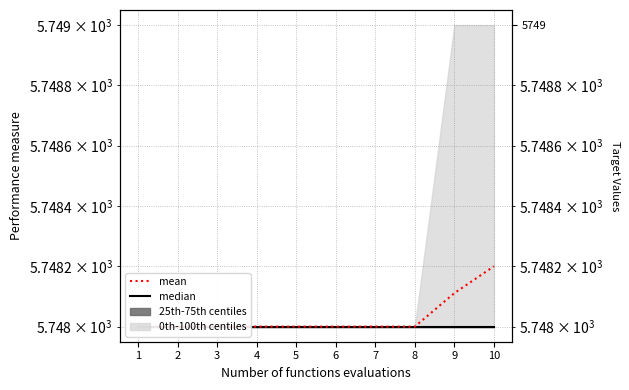

Is the value of median at 10 greater than the value of mean at 2?

No